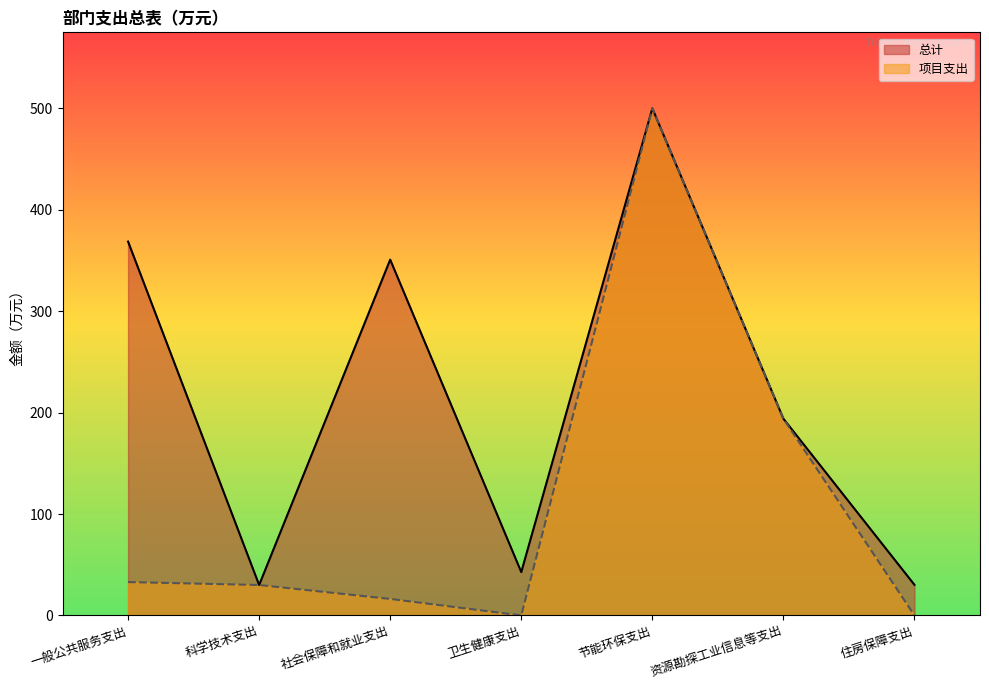

What is the value of the 项目支出 point at the 1st from the left?

32.9